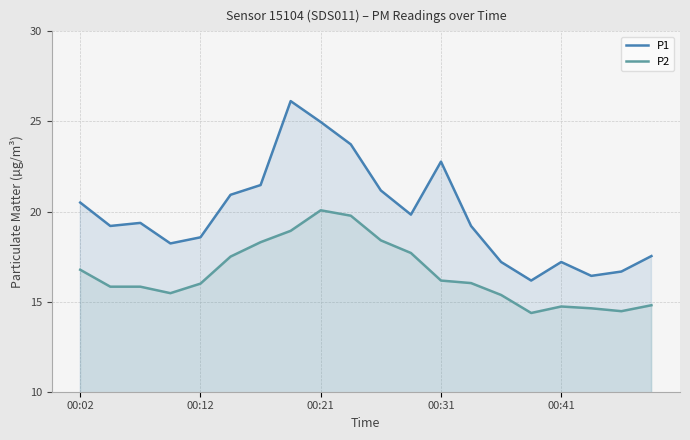

True or false: P1 and P2 intersect in this chart.

False